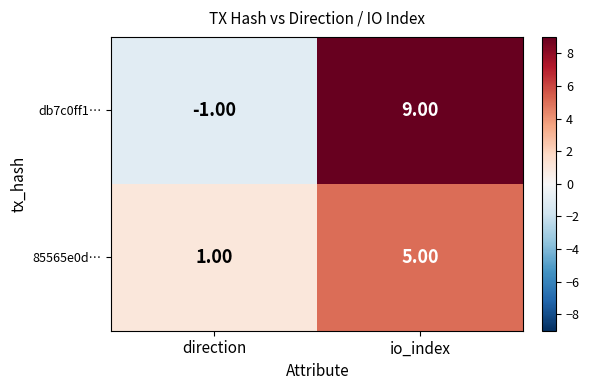

Between direction and io_index, which series saw the biggest shift?

db7c0ff1…